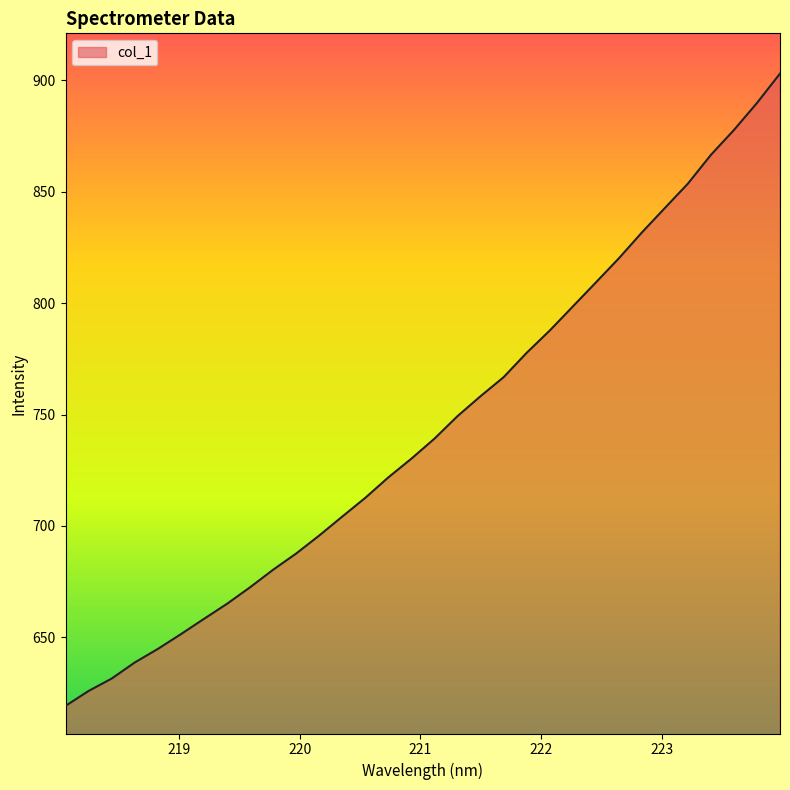

What is the greatest value displayed?

903.0